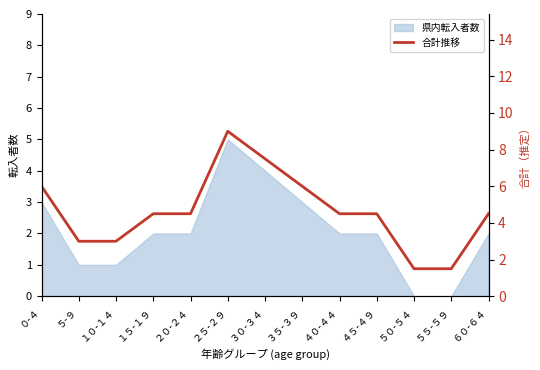

The 県内転入者数 series shows 1 at ４５-４９. True or false?

False